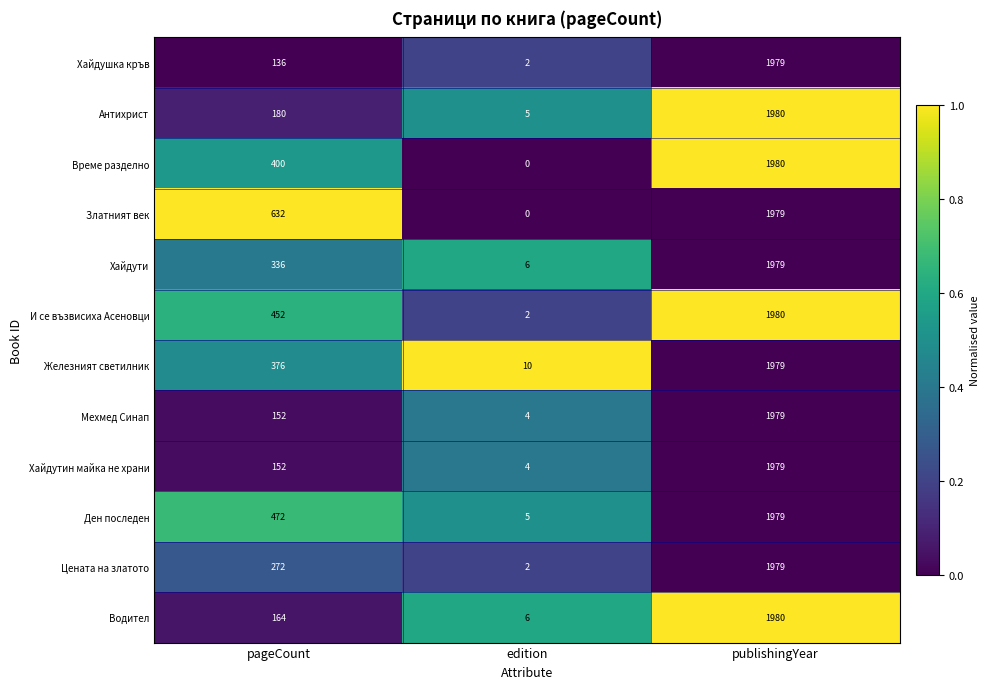

What is the sum of all Железният светилник values?

2365